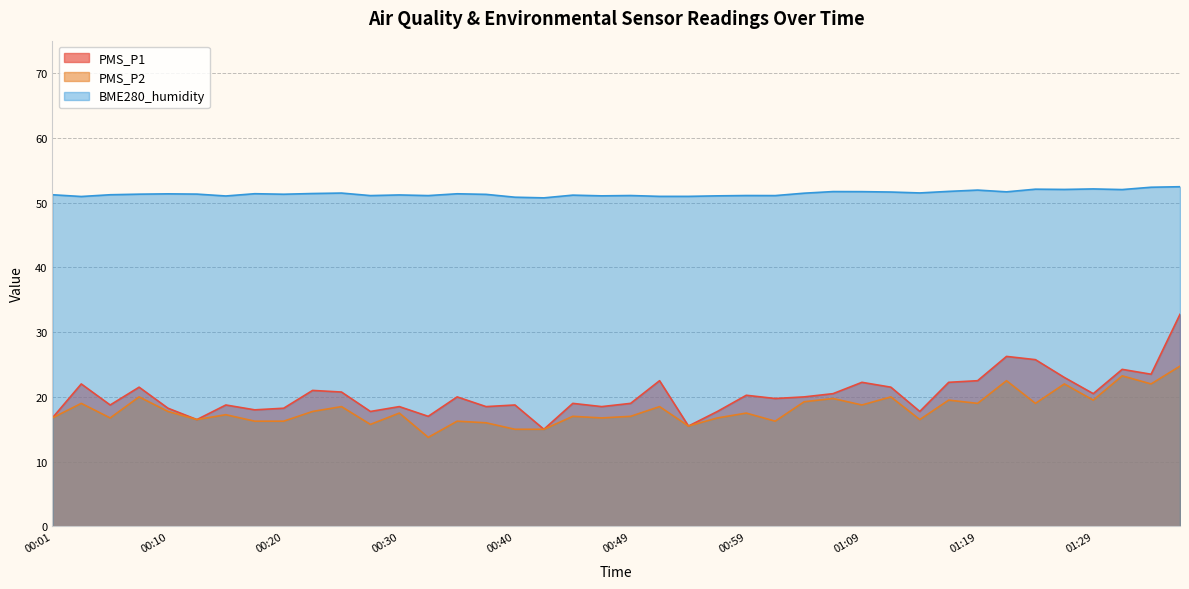

Rank the series at 00:13 from highest to lowest value.

BME280_humidity, PMS_P1, PMS_P2